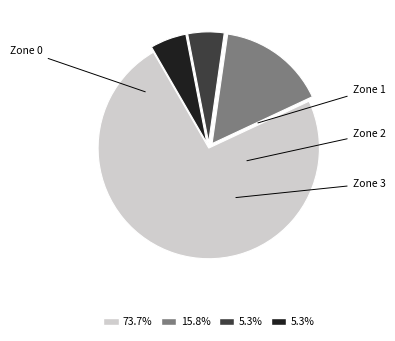

How many segments does this pie chart have?

4